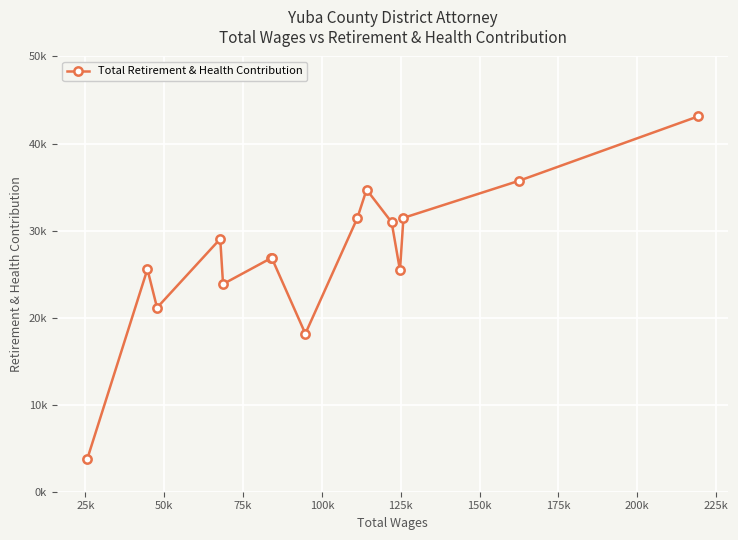

Is this an area chart (filled region under the line)?

No